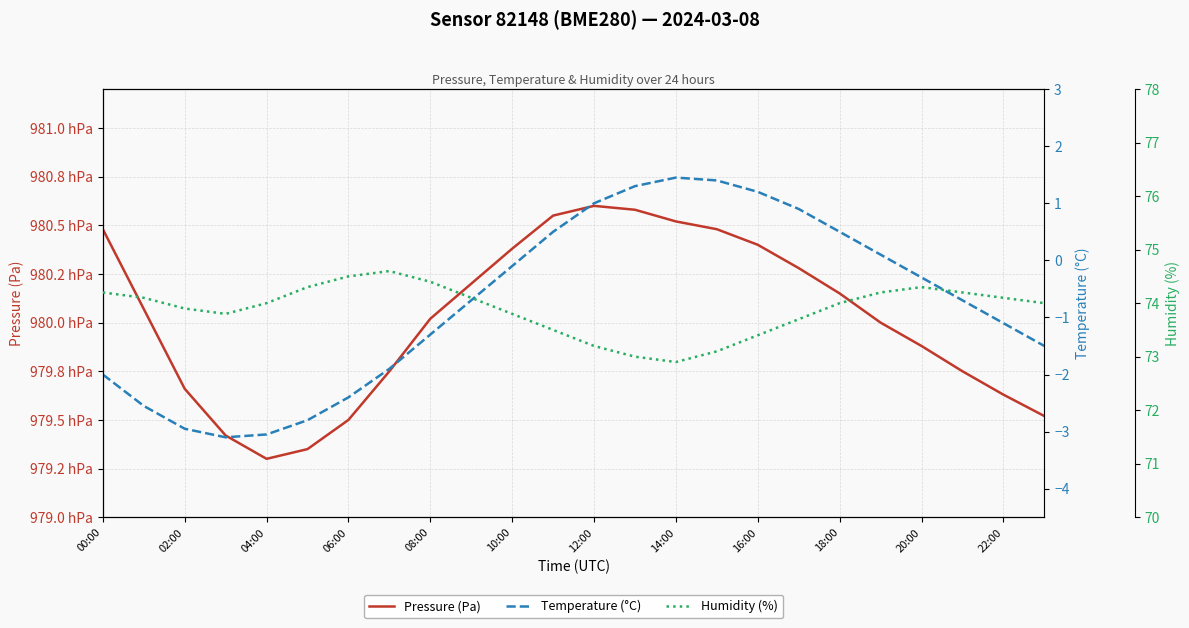

What is the sum of the Temperature (°C) values at 15 and 04:00?

-1.6